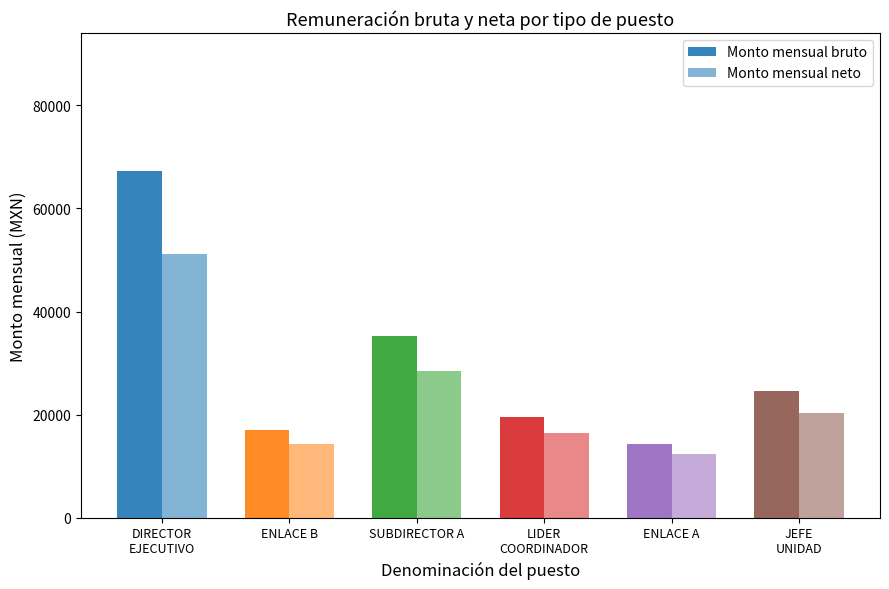

Does the chart contain any negative values?

No